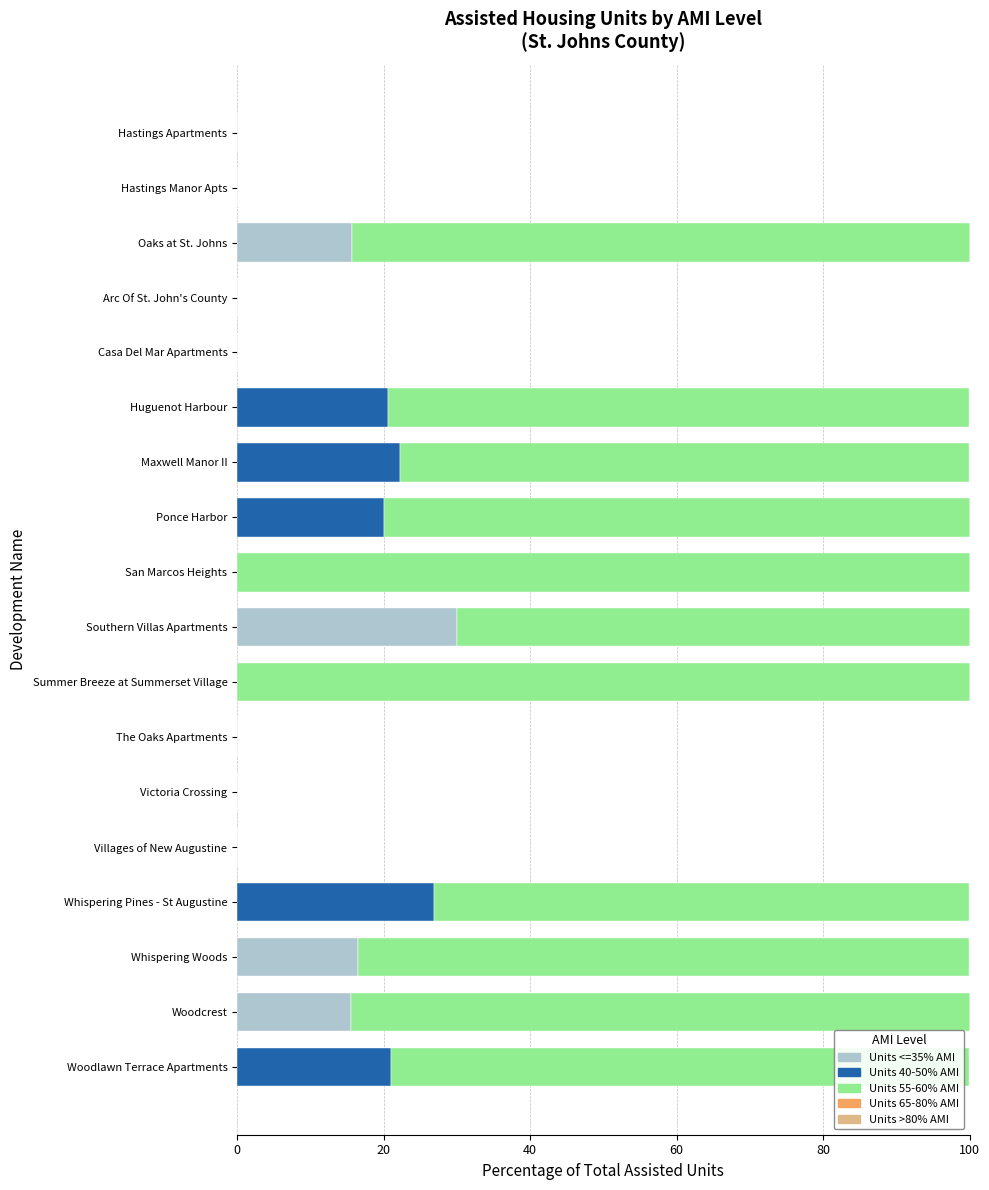

Is it true that Units <=35% AMI equals 0.0 at San Marcos Heights?

True